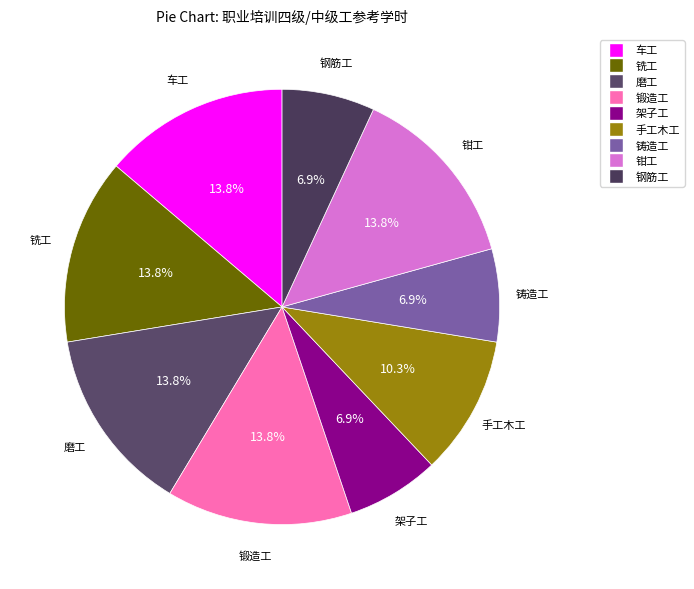

How many segments does this pie chart have?

9